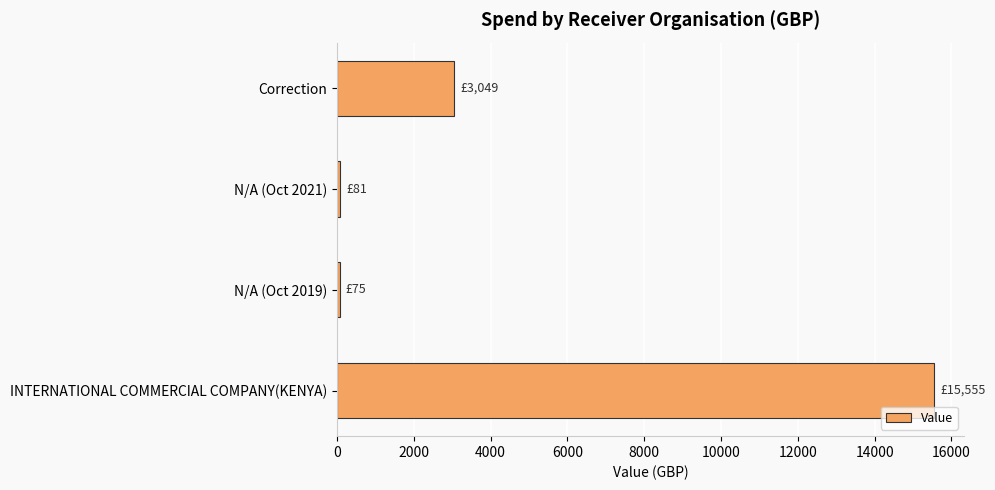

Does the chart contain any negative values?

No